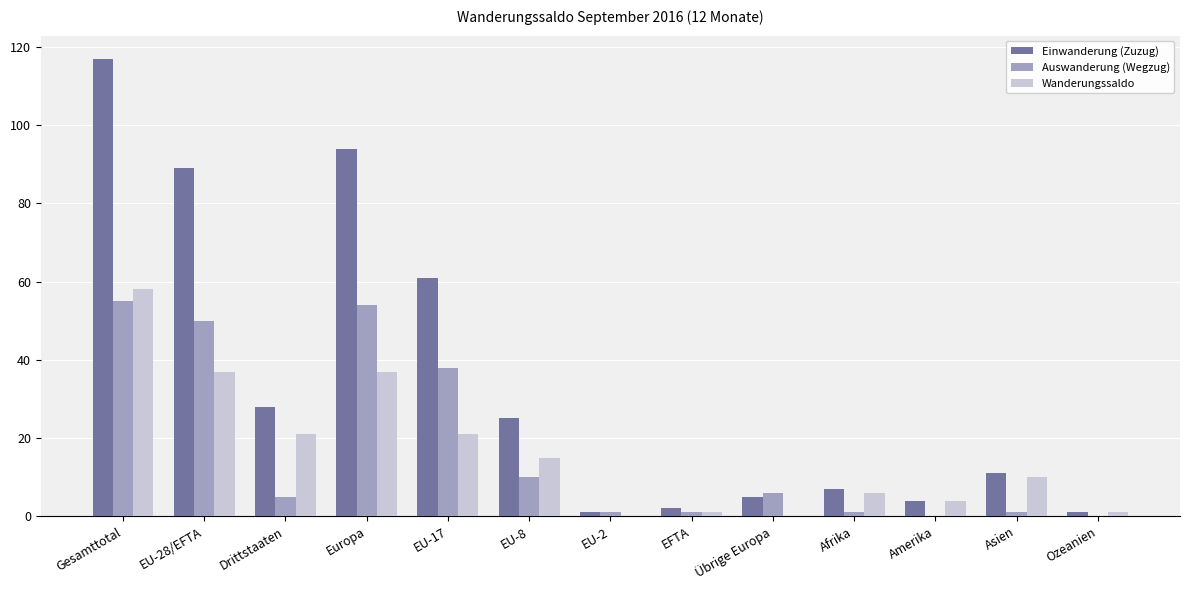

Are the bars grouped side by side (vs. stacked)?

Yes